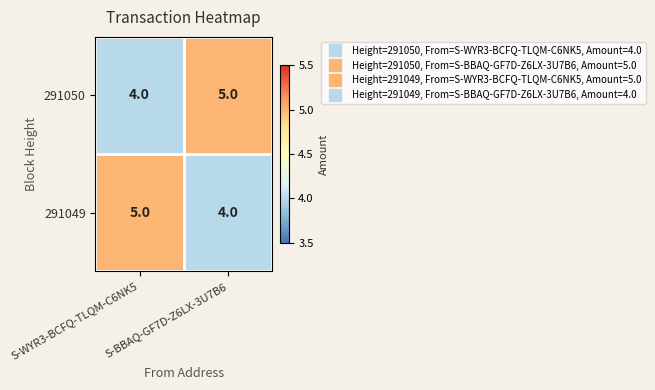

The value of 291050 at S-WYR3-BCFQ-TLQM-C6NK5 is 4. True or false?

True